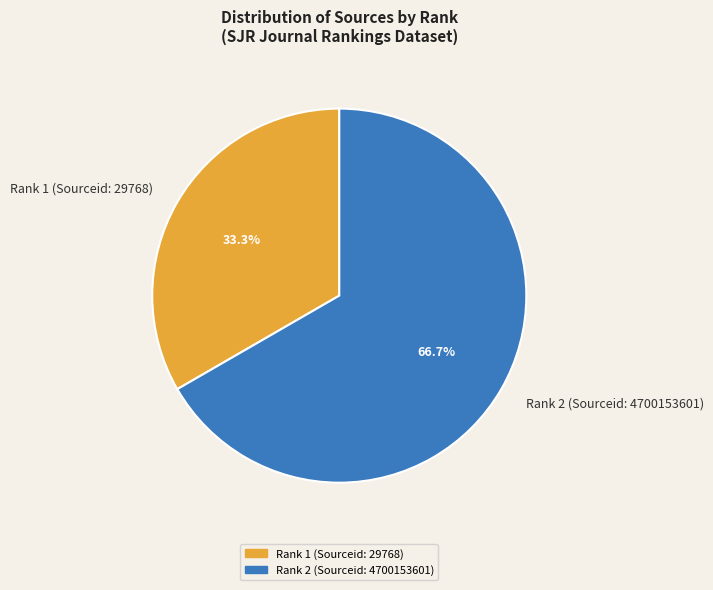

Does Rank 1 (Sourceid: 29768) account for over 50% of the chart?

No